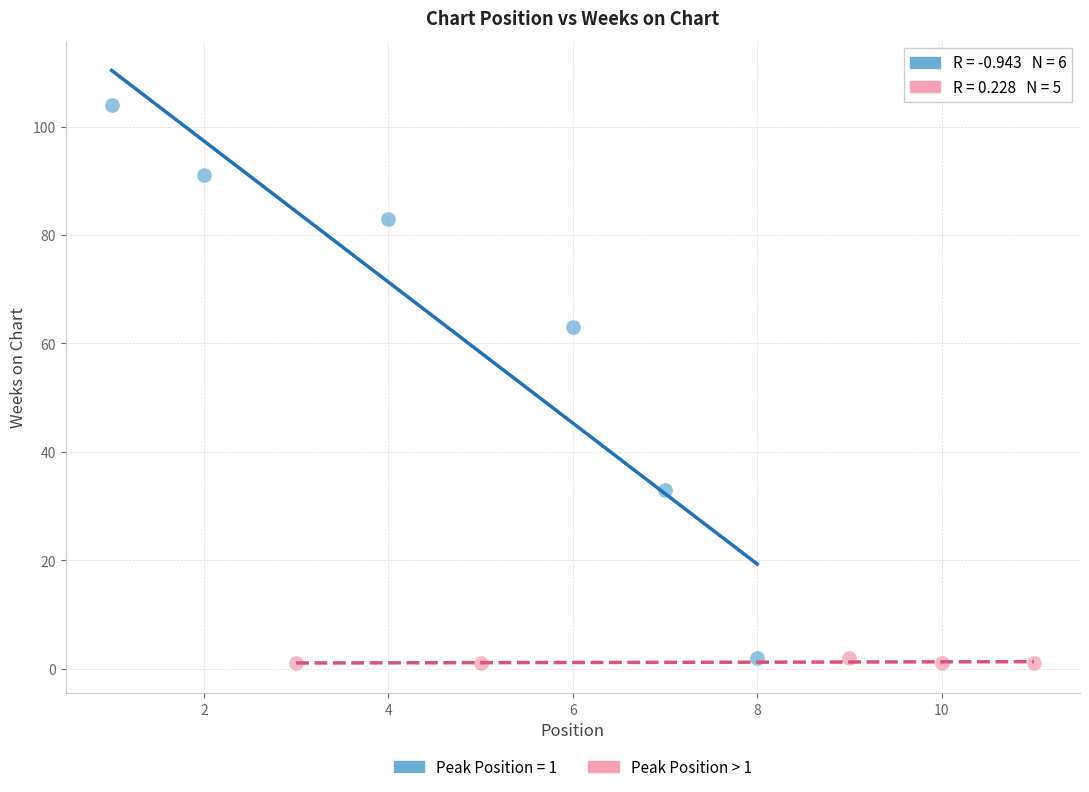

Which series has the largest Y range (max minus min)?

Peak Position = 1